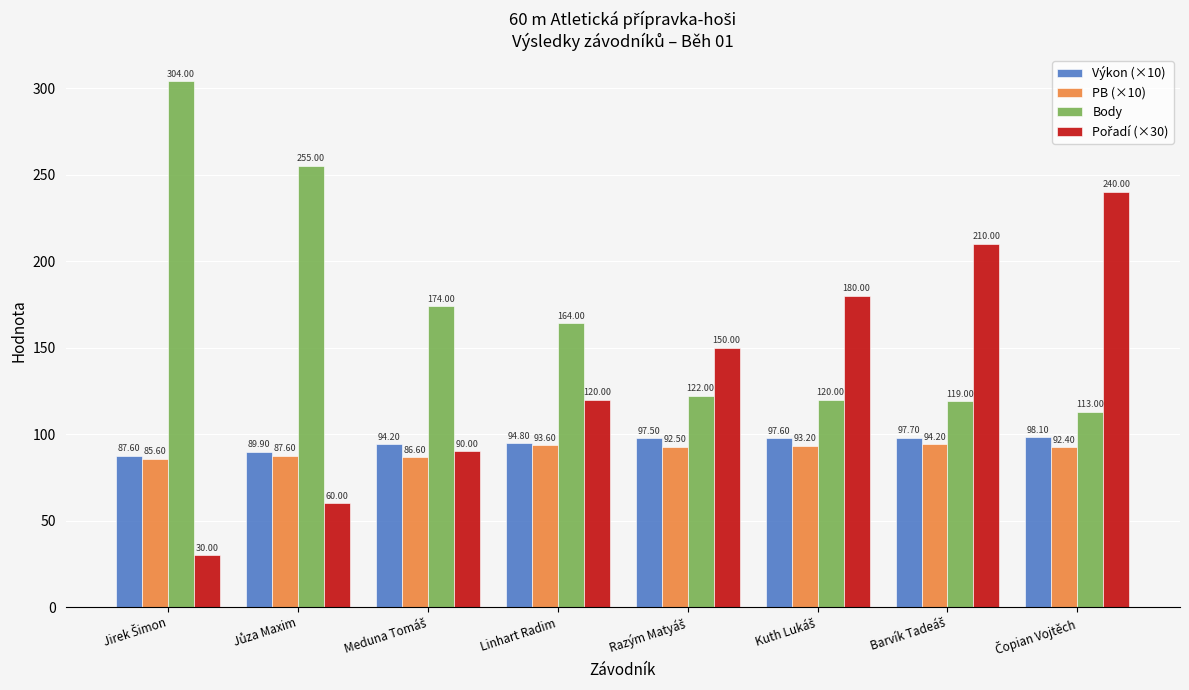

What is the smallest value displayed?

30.0